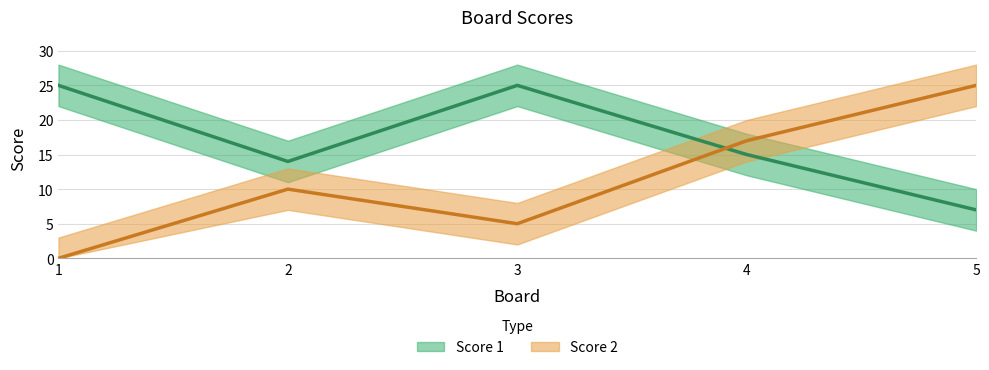

True or false: Score 2 and Score 1 cross at least once.

True